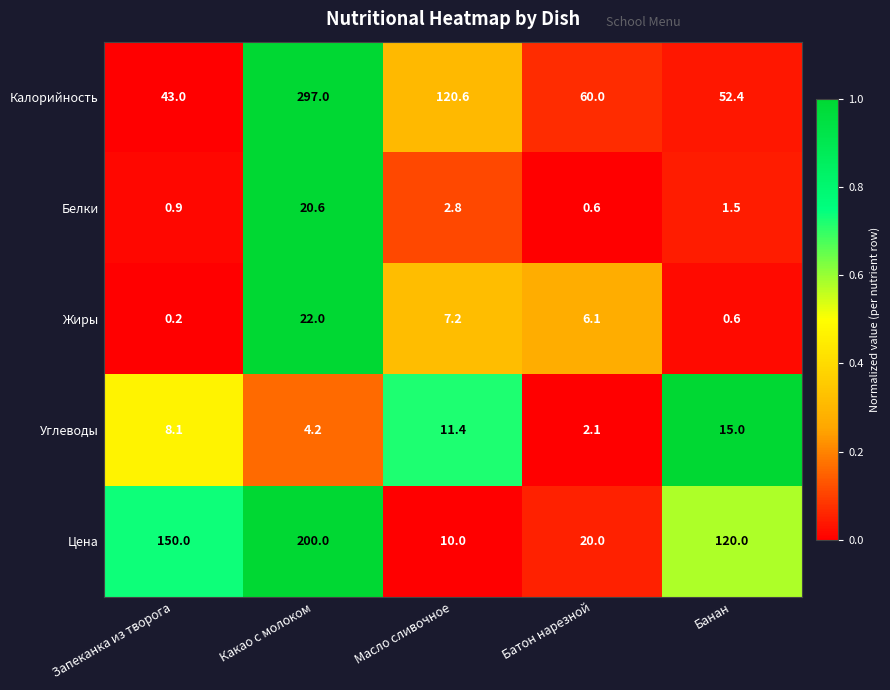

What is the total value across all series at Батон нарезной?

88.8